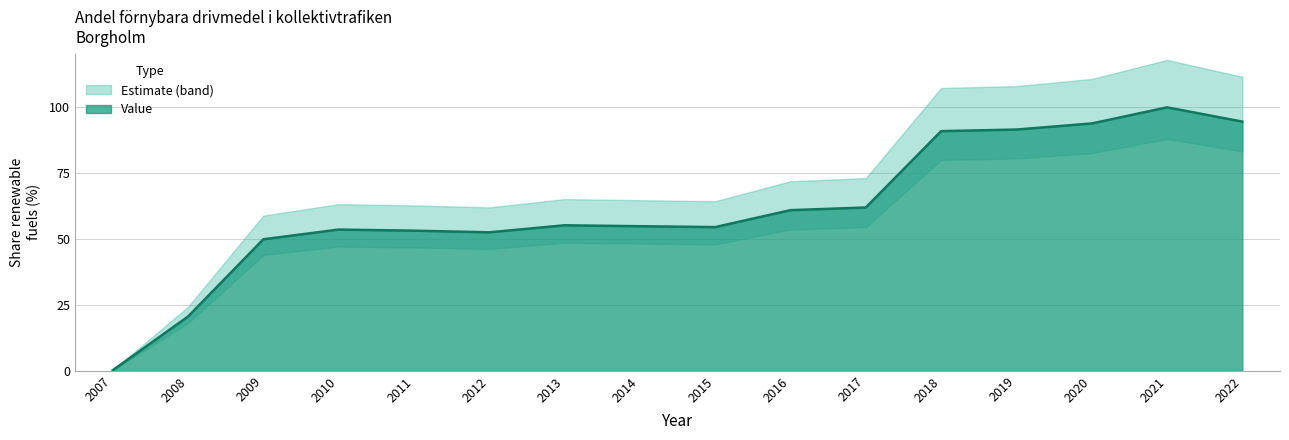

What is the difference between the maximum and minimum values?

99.5